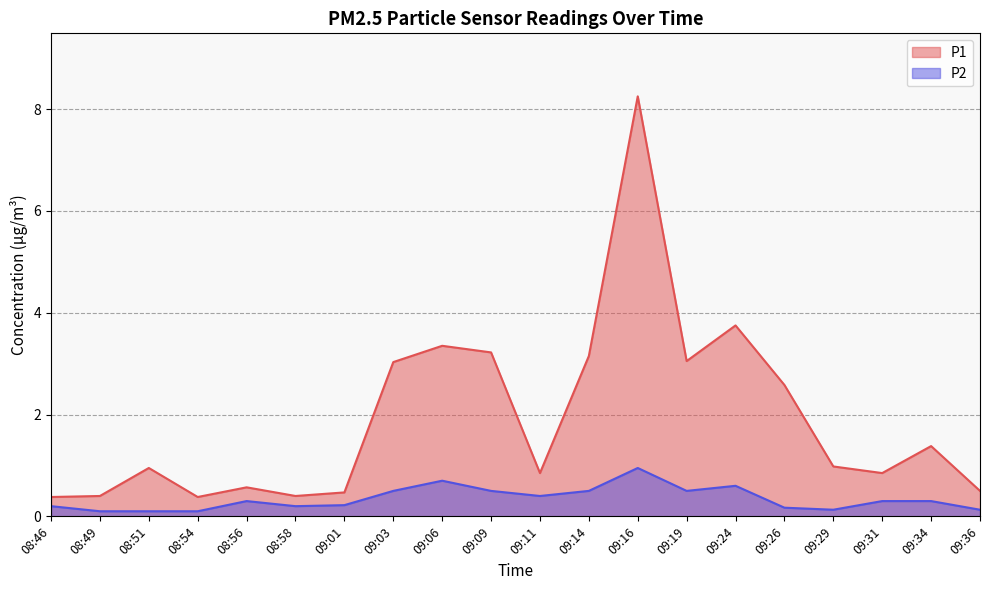

What is the highest value of the P2 series?

0.9